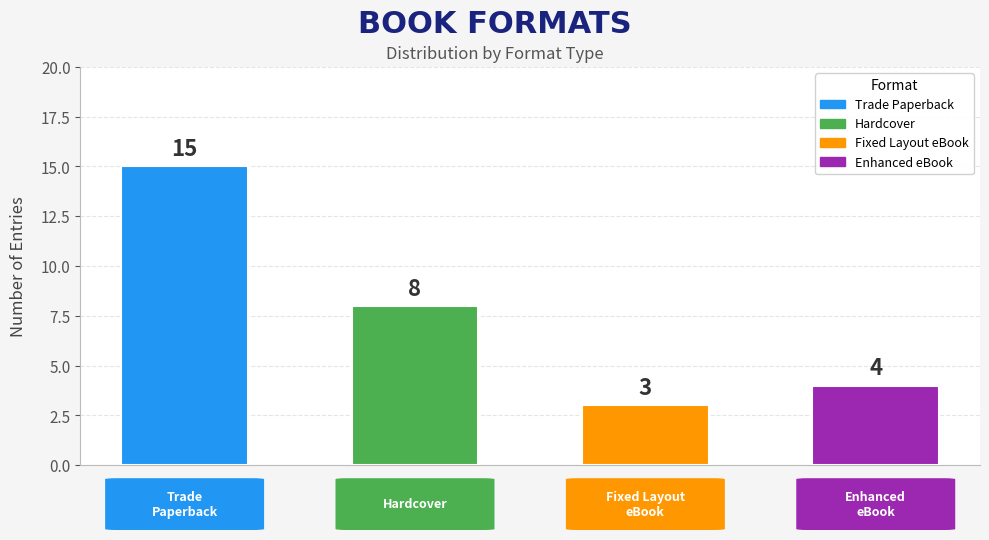

What is the difference between the second highest and minimum values?

5